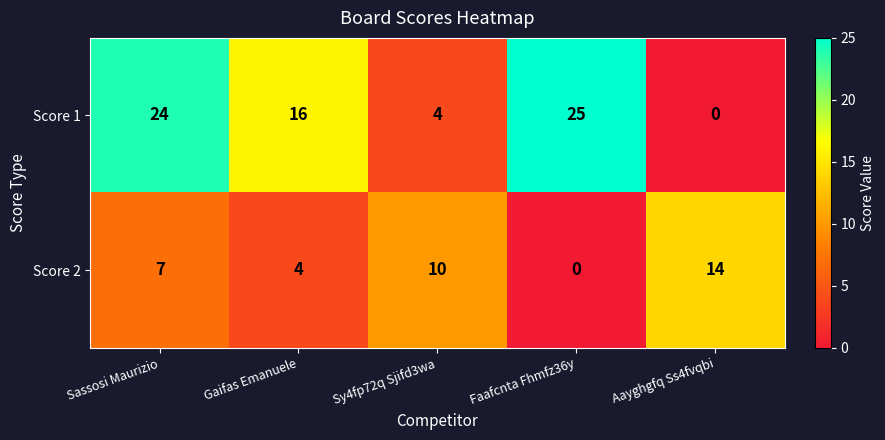

At Gaifas Emanuele, list the series in order from smallest to largest.

Score 2, Score 1